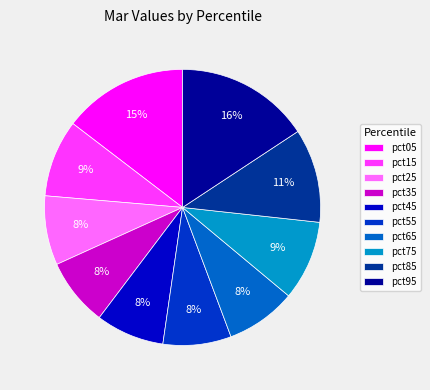

What is the largest slice in the pie chart?

pct95